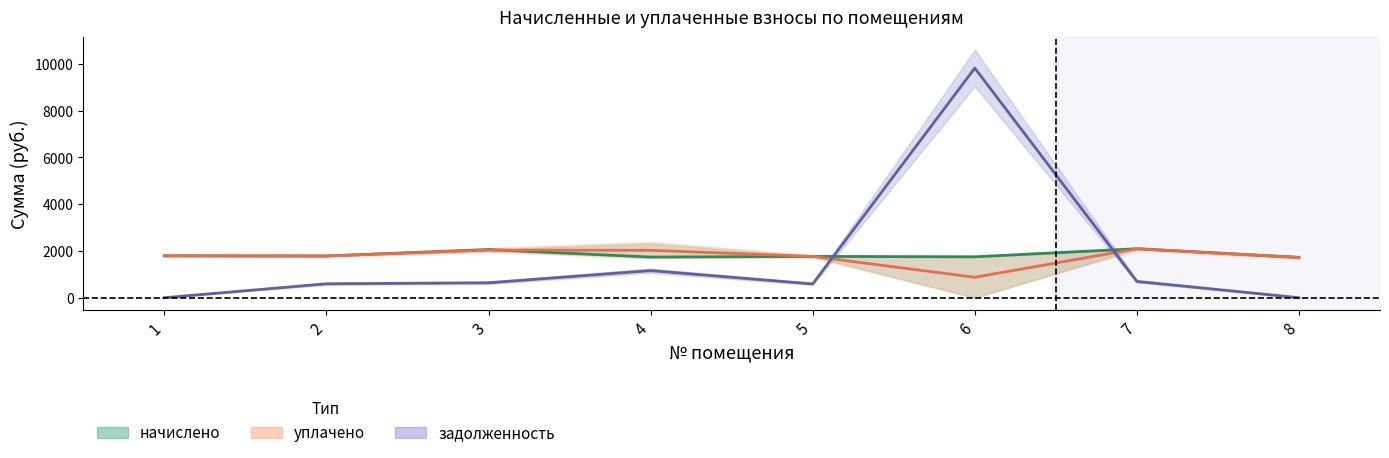

How many values in the начислено series are below 1785?

4